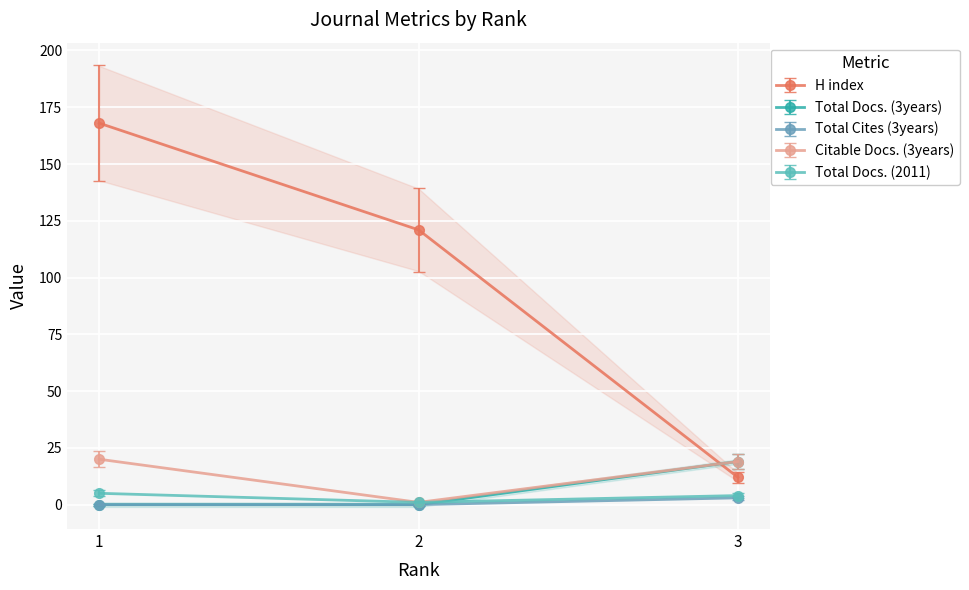

How many categories are shown in the chart?

3